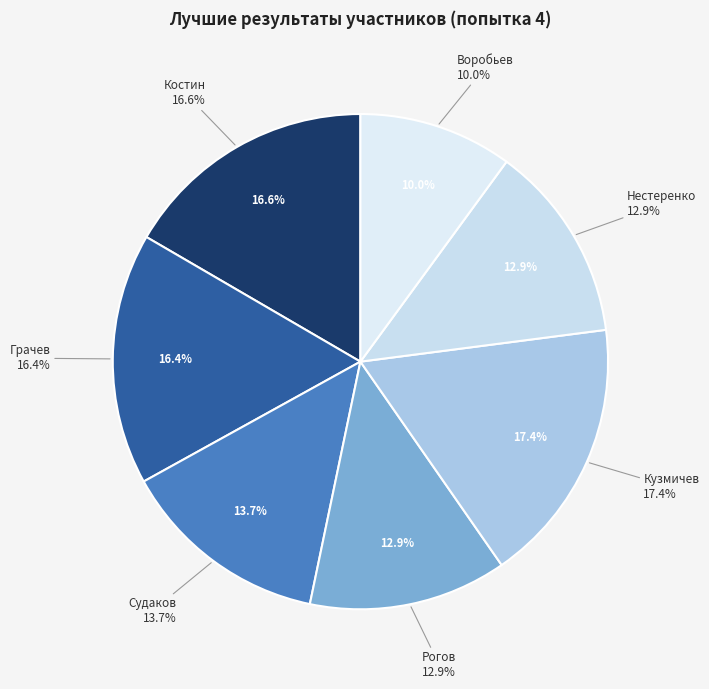

Does Костин Марк account for over 50% of the chart?

No